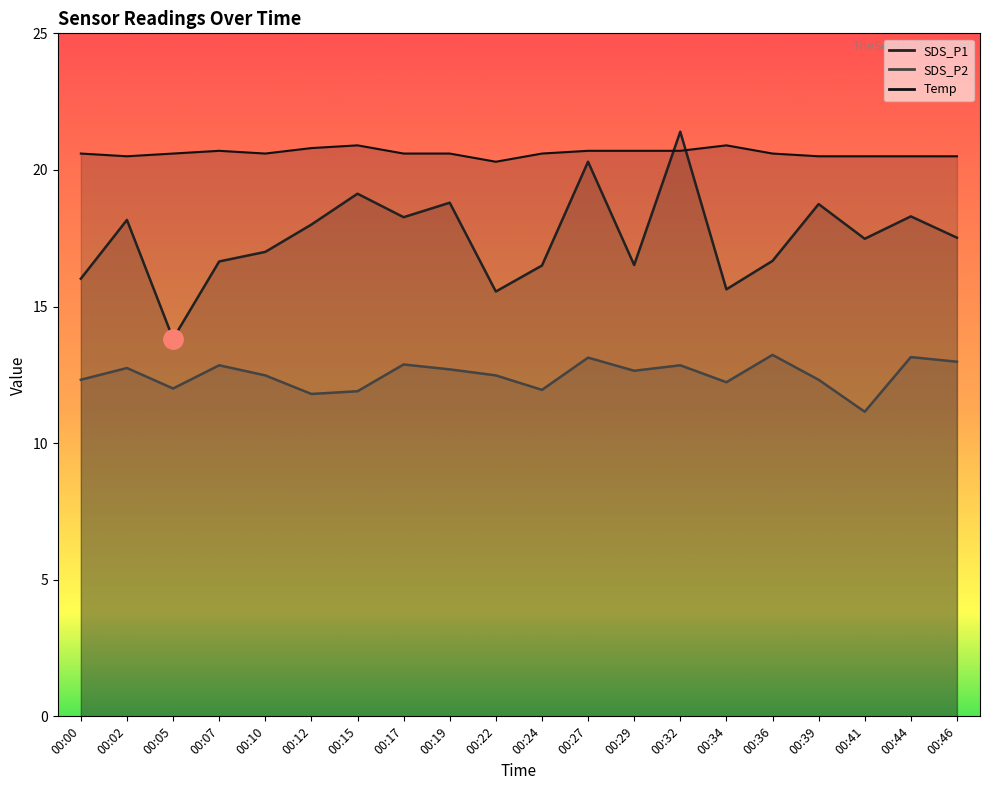

What is the difference between the second highest and second lowest values in the Temp series?

0.4